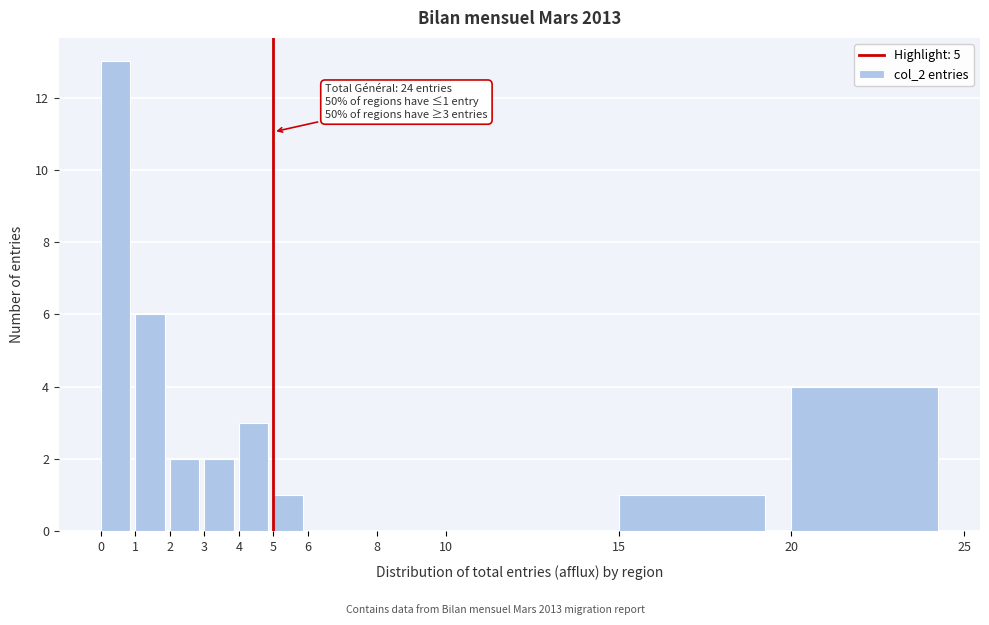

Over which range of the x-axis is the bar tallest?

0 to 1